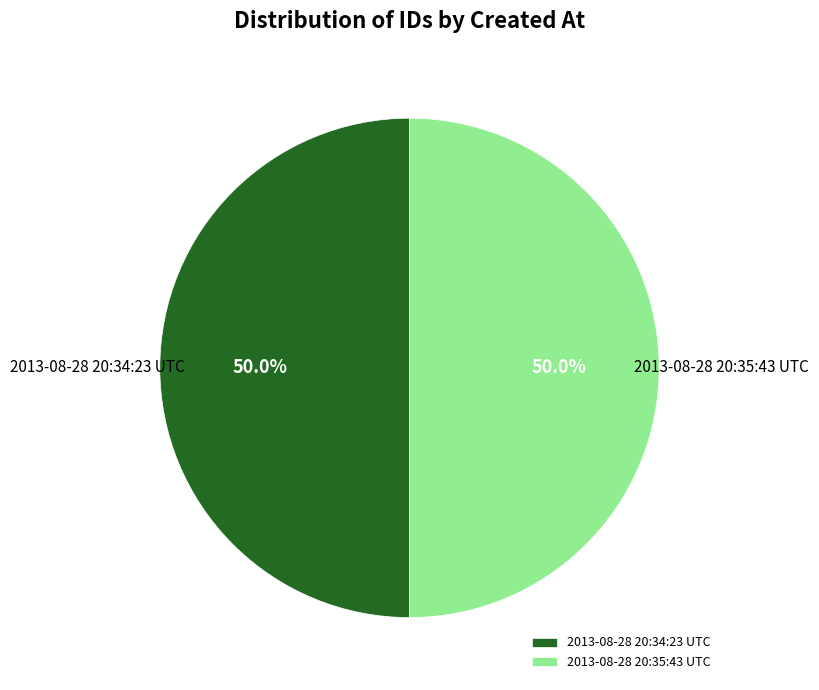

What percentage do 2013-08-28 20:34:23 UTC and 2013-08-28 20:35:43 UTC together represent?

100.0%